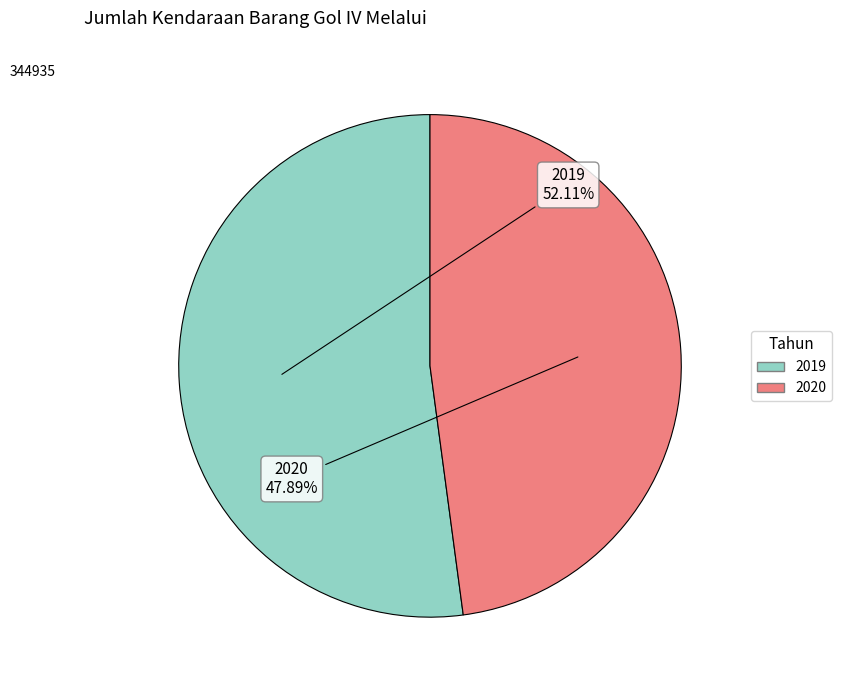

Which slice represents more than half of the pie?

2019